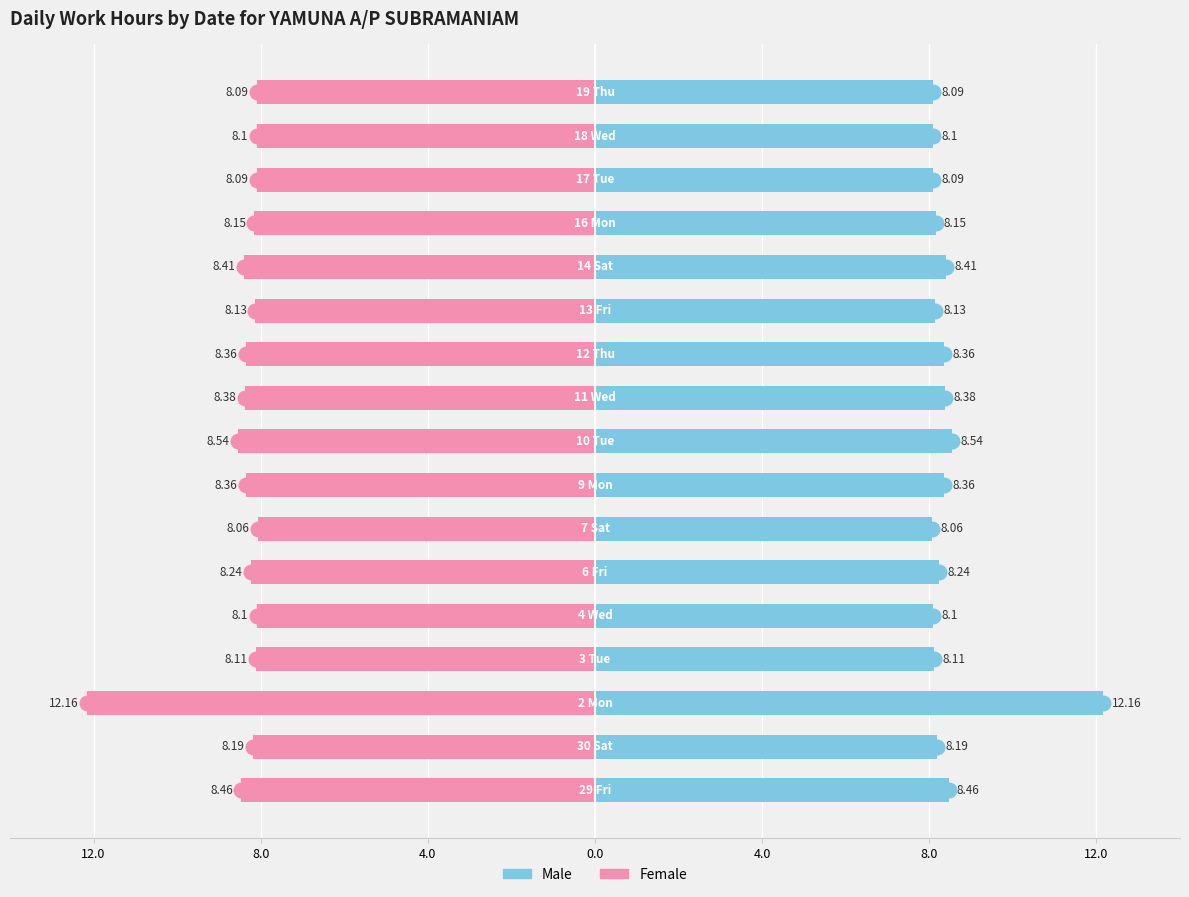

At how many categories does at least one series exceed 2?

17